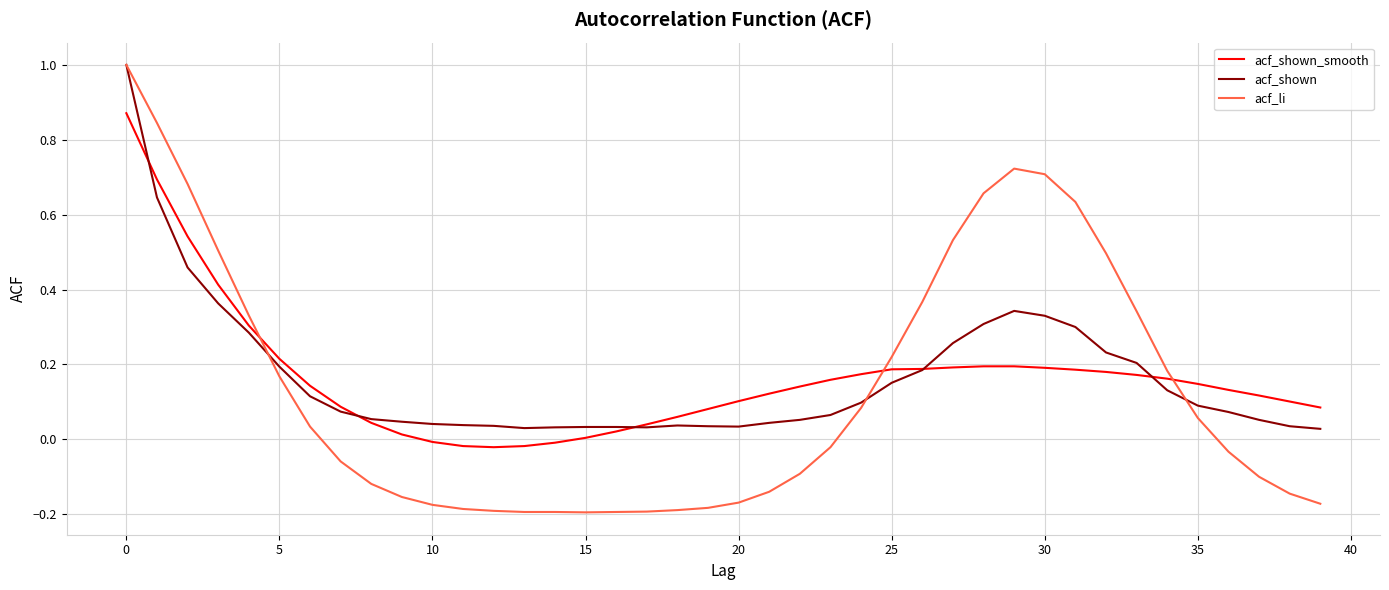

How many positive values does the acf_li series have?

19